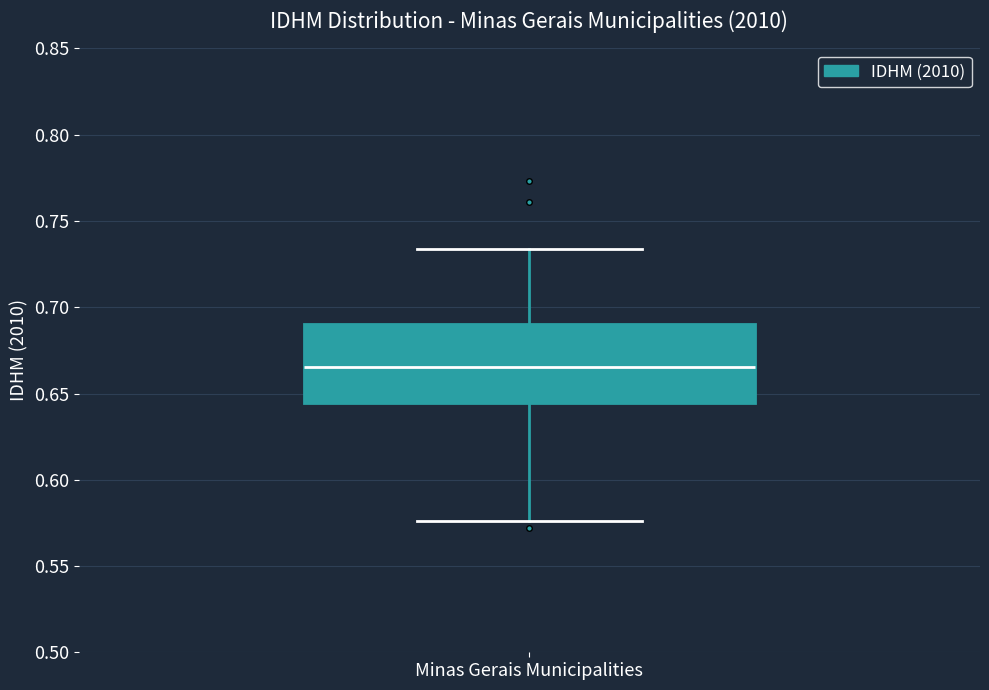

Transcribe this box plot: give where the median line is, the range the box spans, and where the two whiskers end, as read against the y-axis. The values are not printed on the chart, so give them approximately, as read against the axis.

median 0.665, box 0.645 to 0.690, whiskers 0.575 to 0.735